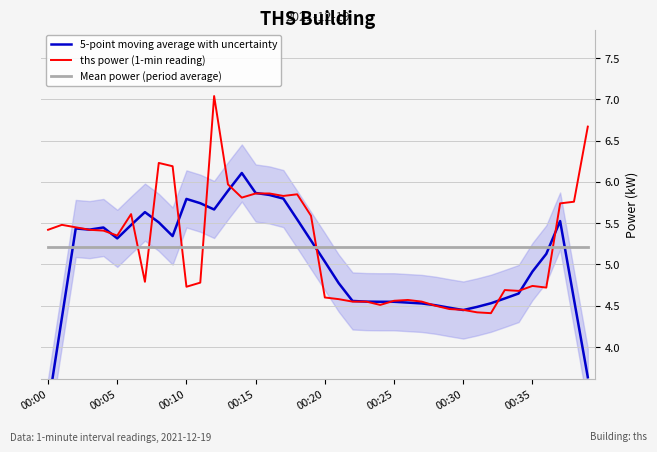

Which series has the widest spread of values?

5-point moving average with uncertainty